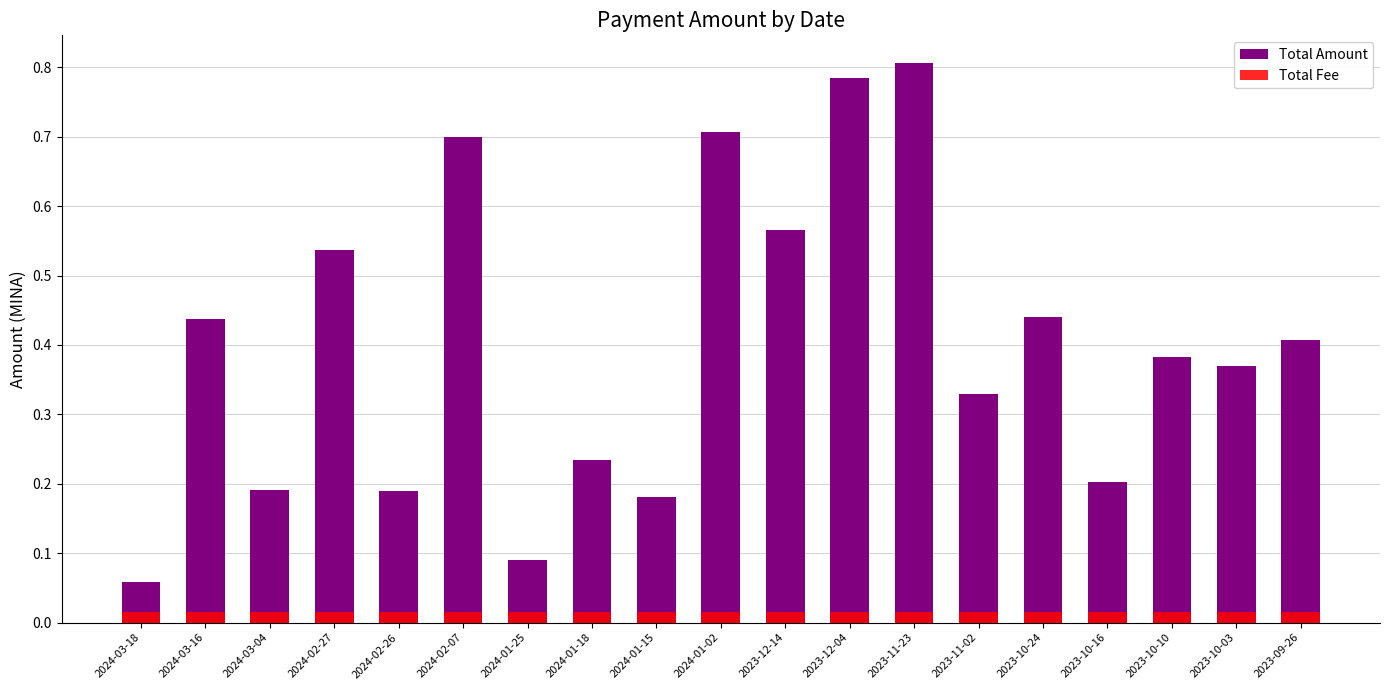

What is the label of the 3rd bar from the right?

2023-10-10